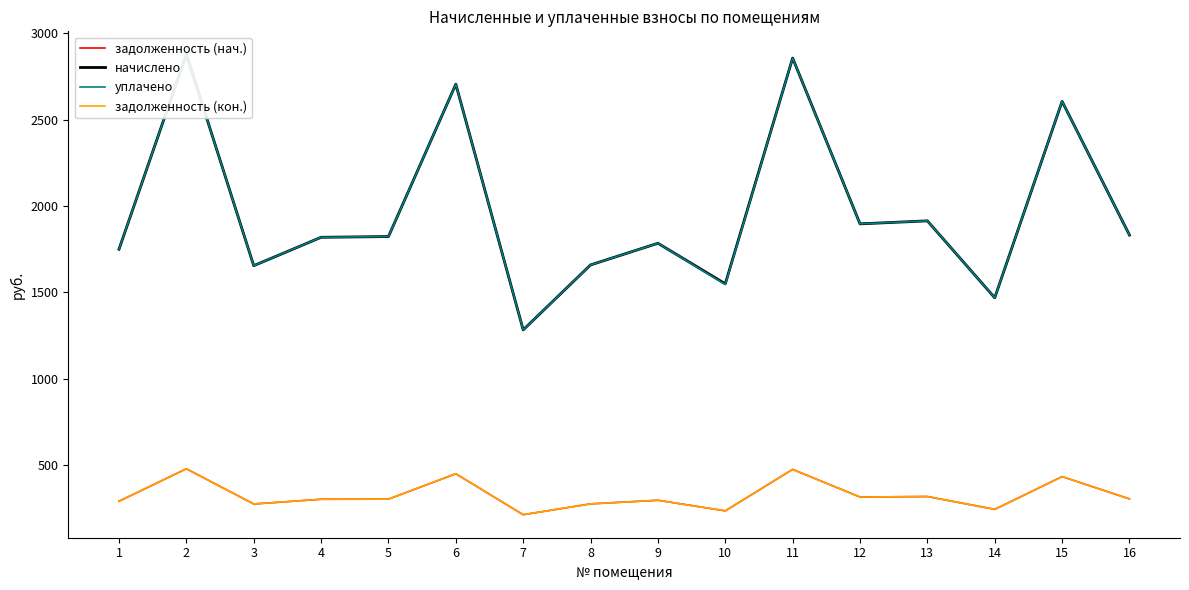

True or false: задолженность (нач.) and начислено cross at least once.

False